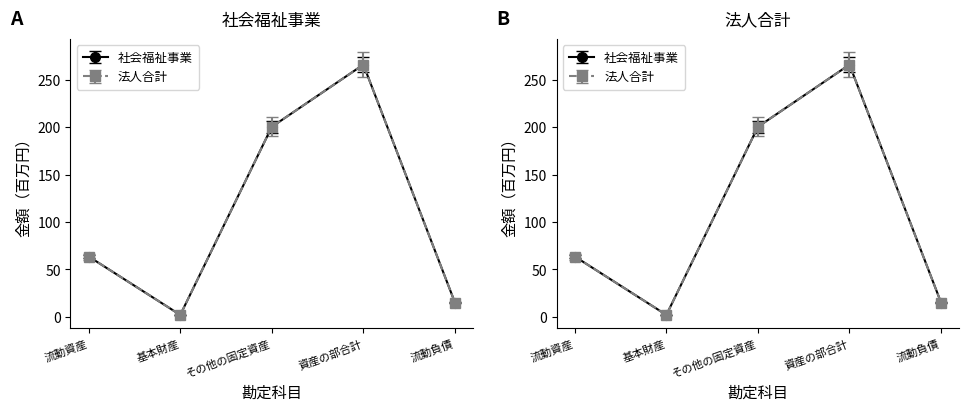

Count the number of data series in this chart.

2